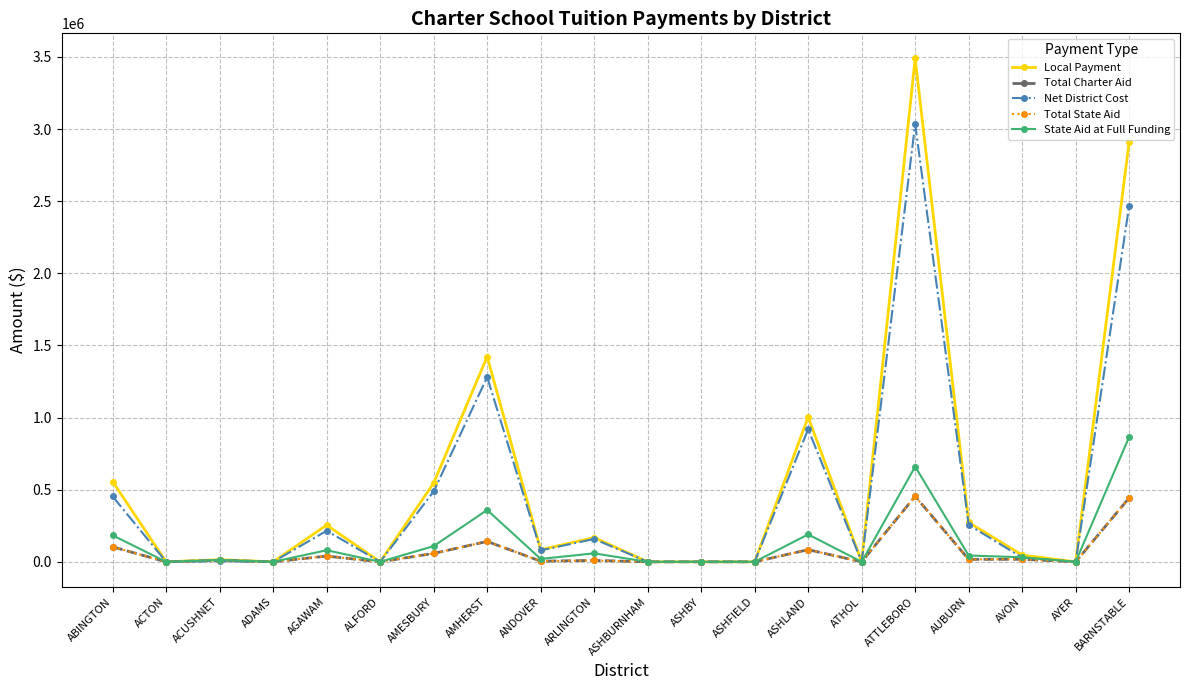

Is this an area chart (filled region under the line)?

No